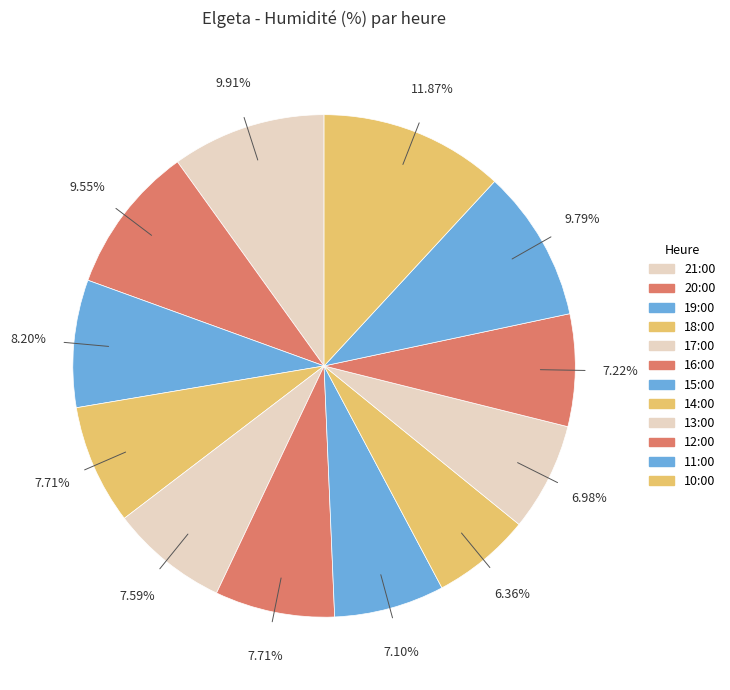

Combined, do 15:00 and 20:00 account for over 50%?

No